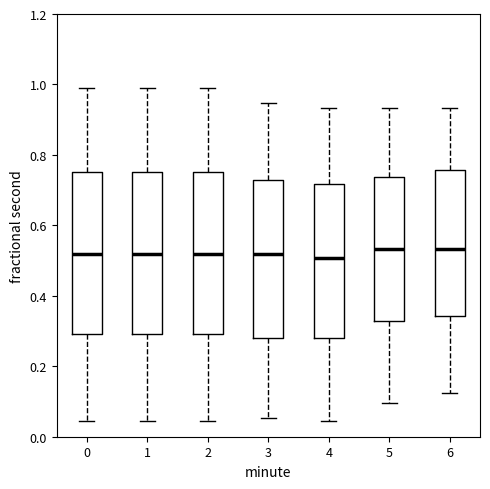

Reading left to right, transcribe this box plot: for each box, give where its median line is, the range the box spans, and where its two whiskers end, as read against the y-axis. The values are not printed on the chart, so give them approximately, as read against the axis.

0: median 0.52, box 0.30 to 0.76, whiskers 0.04 to 0.98
1: median 0.52, box 0.30 to 0.76, whiskers 0.04 to 0.98
2: median 0.52, box 0.30 to 0.76, whiskers 0.04 to 0.98
3: median 0.52, box 0.28 to 0.72, whiskers 0.06 to 0.94
4: median 0.50, box 0.28 to 0.72, whiskers 0.04 to 0.94
5: median 0.54, box 0.32 to 0.74, whiskers 0.10 to 0.94
6: median 0.54, box 0.34 to 0.76, whiskers 0.12 to 0.94